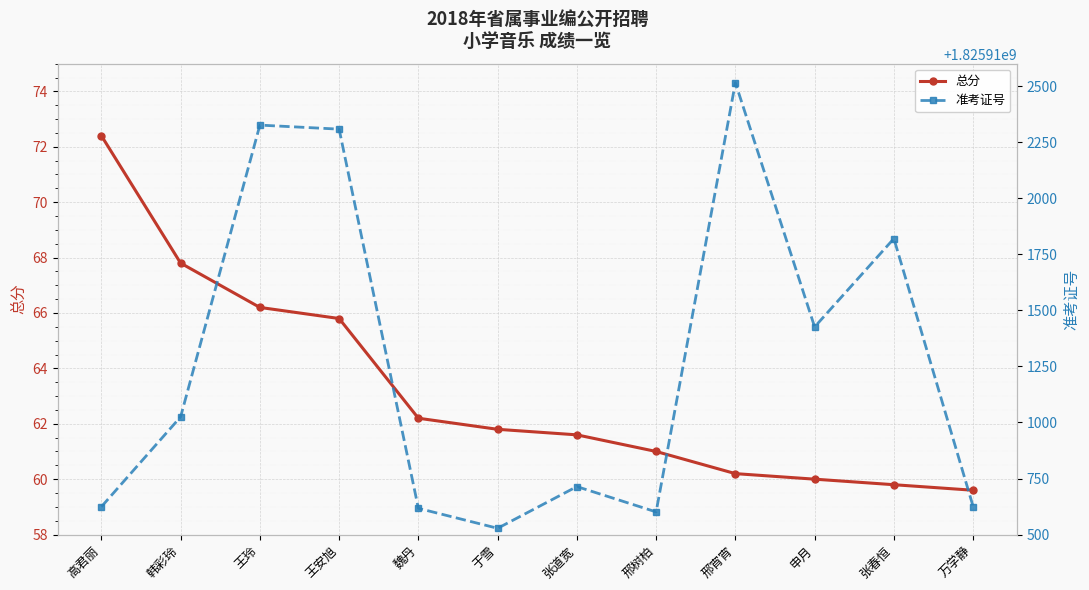

Reading left to right, what are all the values shown in this chart?

总分: 高君丽=72.4	韩彩玲=67.8	王玲=66.2	王安旭=65.8	魏丹=62.2	于雪=61.8	张道宽=61.6	邢树柏=61.0	邢宵宵=60.2	申月=60.0	张春恒=59.8	万学静=59.6
准考证号: 高君丽=1825910624.0	韩彩玲=1825911025.0	王玲=1825912326.0	王安旭=1825912308.0	魏丹=1825910617.0	于雪=1825910528.0	张道宽=1825910714.0	邢树柏=1825910601.0	邢宵宵=1825912515.0	申月=1825911426.0	张春恒=1825911820.0	万学静=1825910625.0